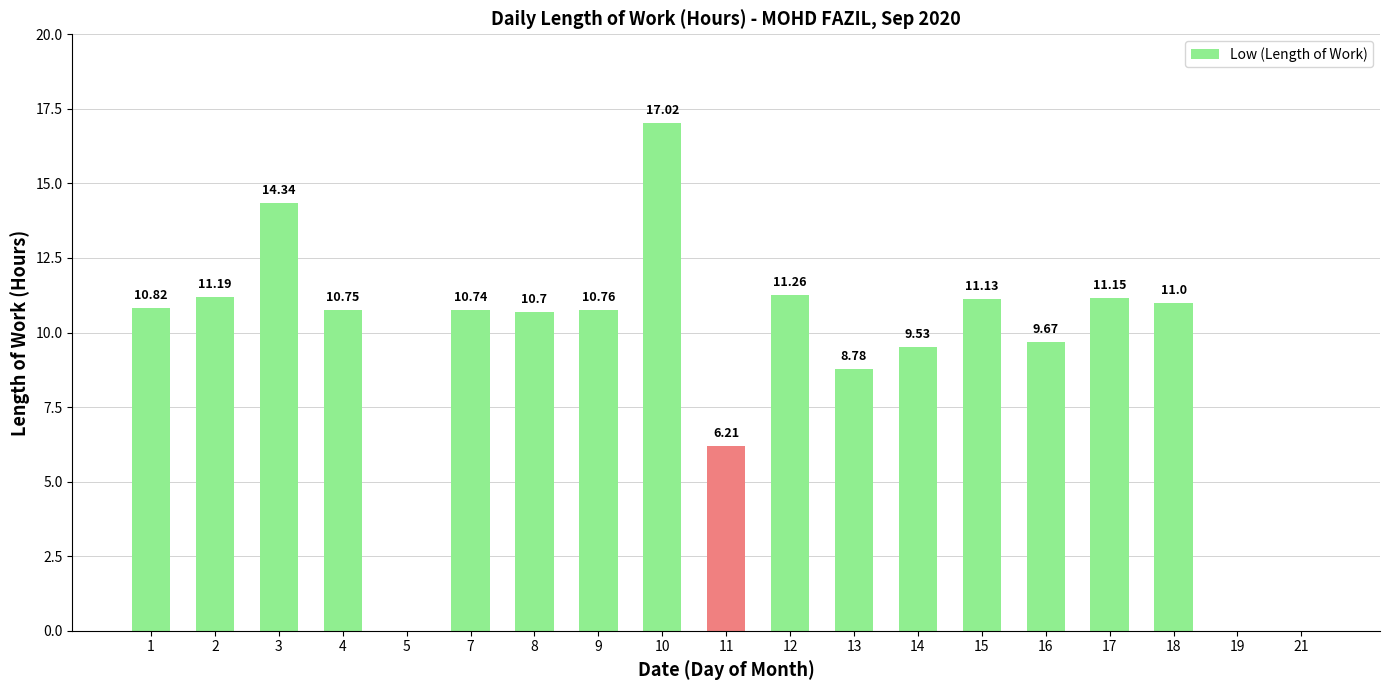

What is the change in value from 1 to 13?

-2.0